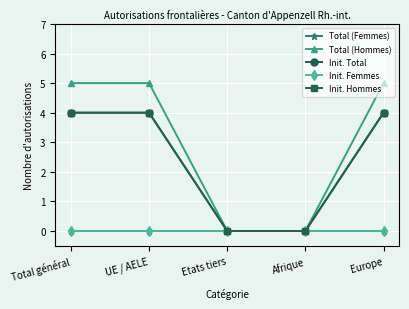

True or false: Init. Hommes and Total (Femmes) cross at least once.

False